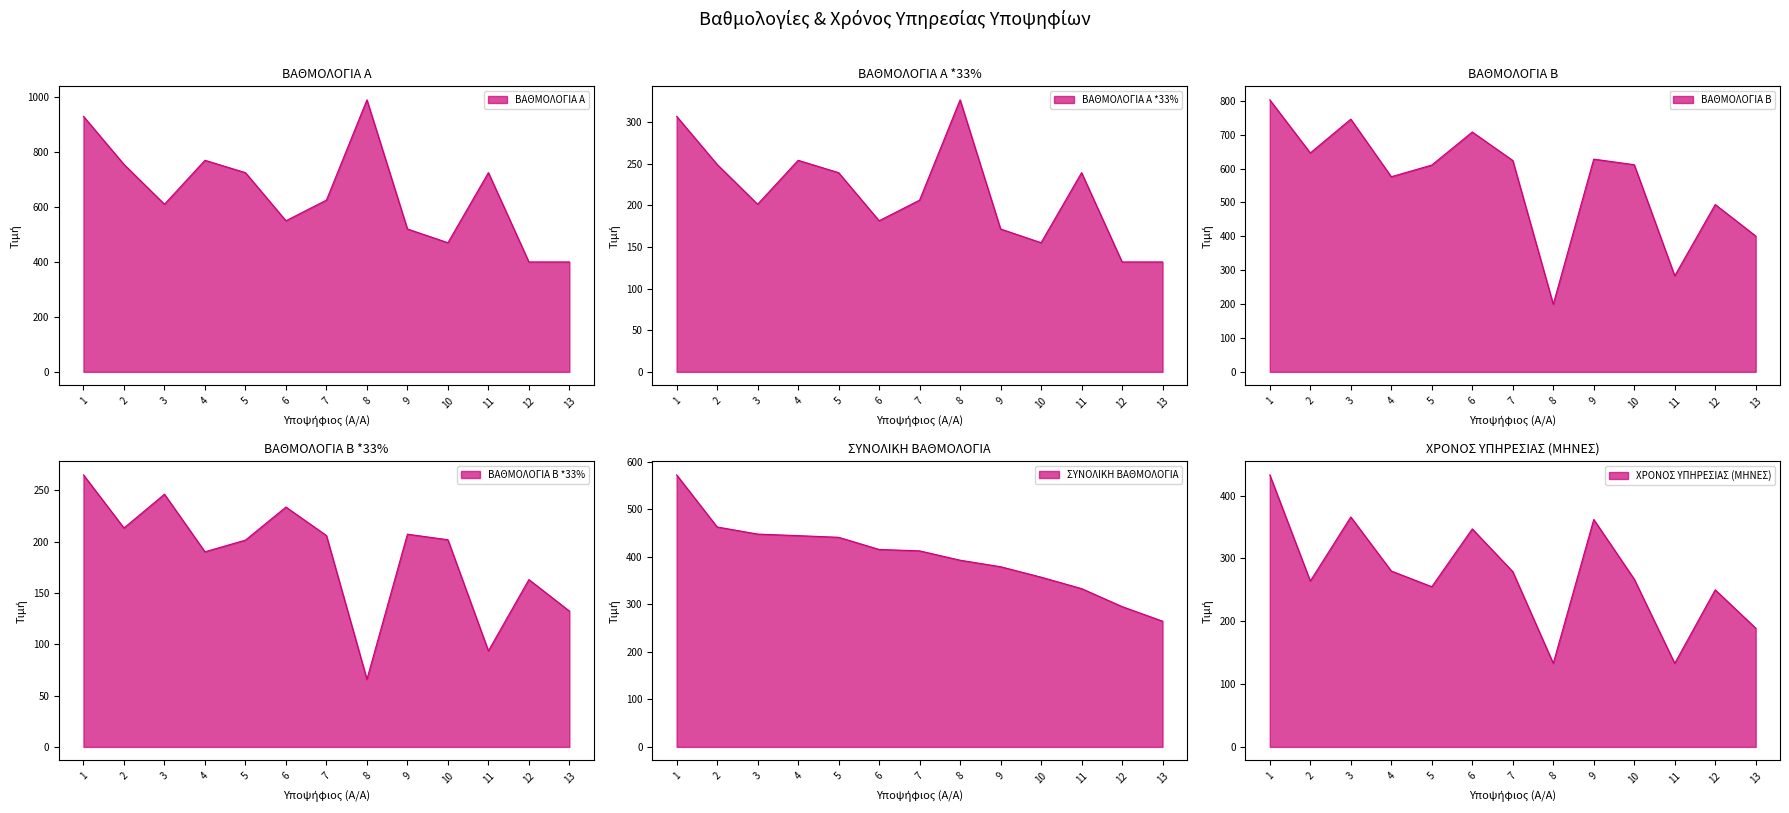

What is the maximum value shown in the chart?

990.0